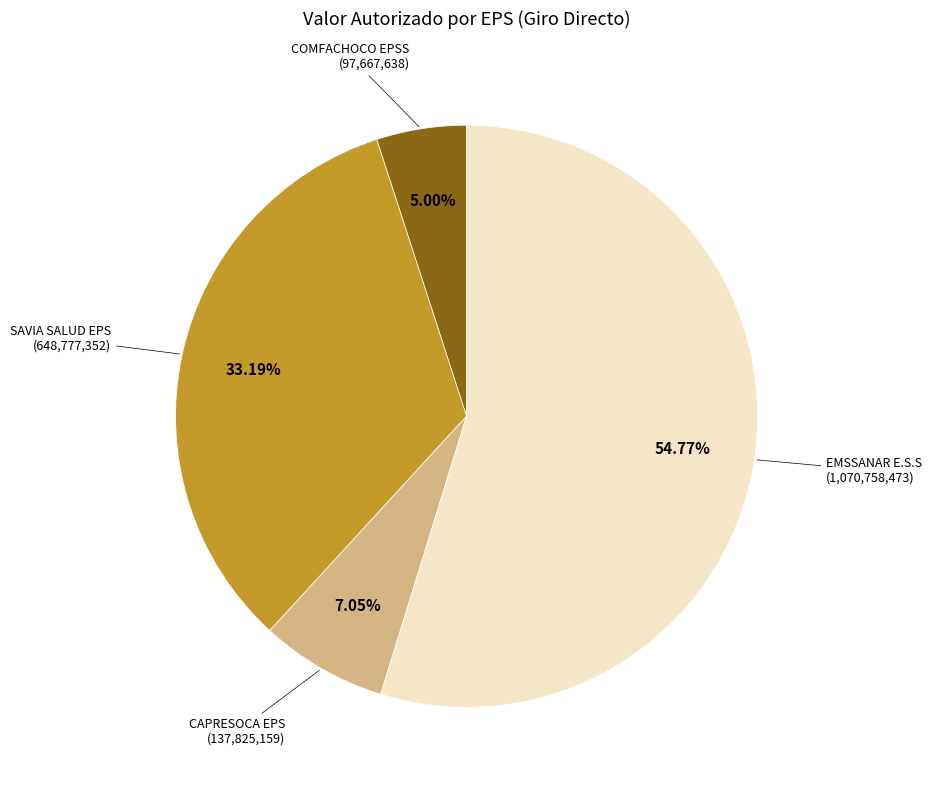

Is there any slice that represents more than half of the pie?

Yes